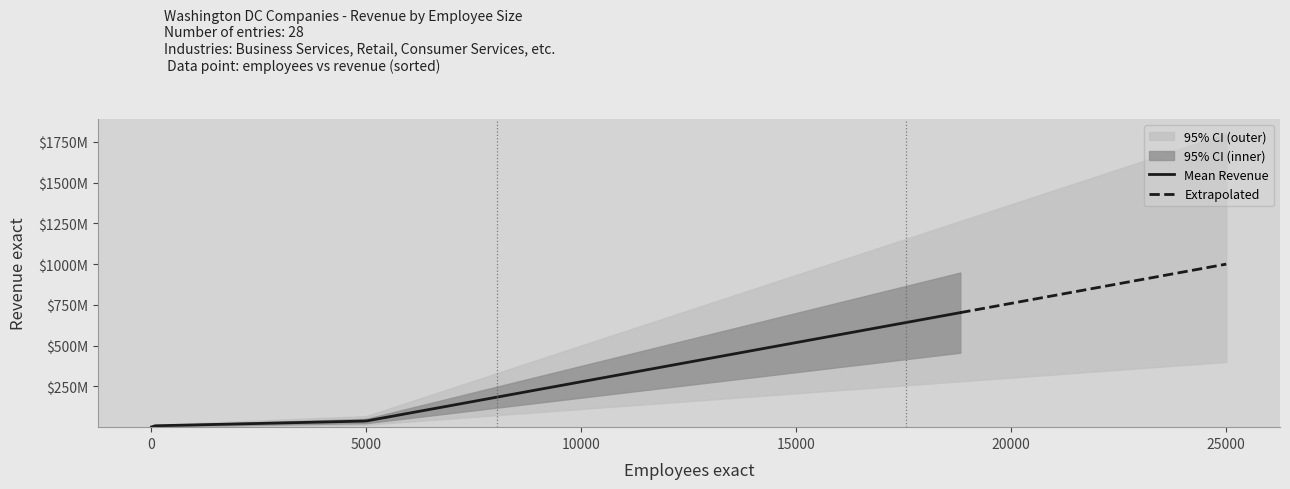

What is the greatest value displayed?

1000000000